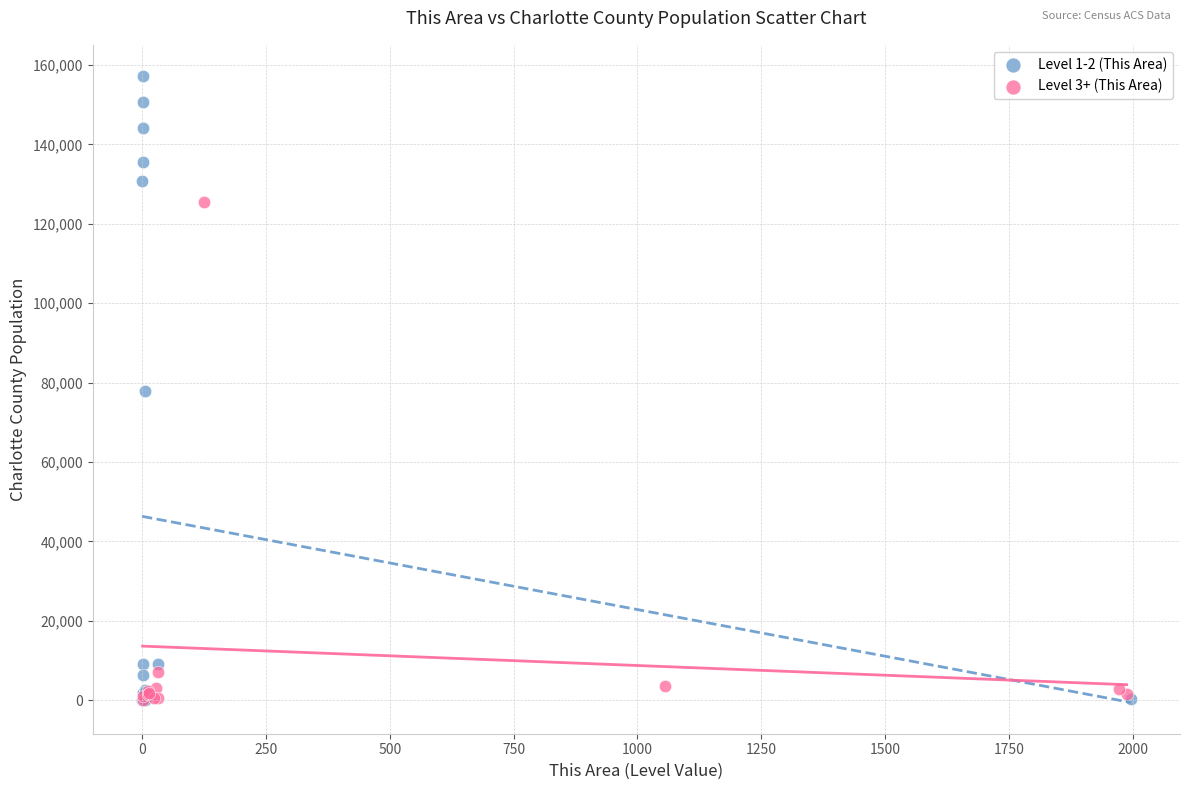

Which series contains the highest Y value?

Level 1-2 (This Area)